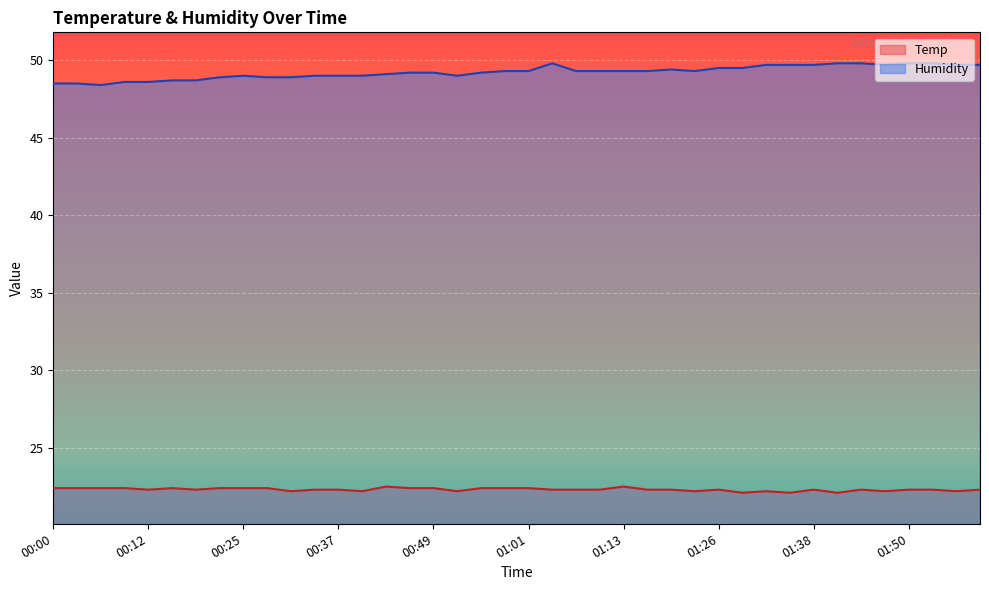

Reading right to left, what are all the values shown in this chart?

Temp: 01:59=22.3	01:56=22.2	01:53=22.3	01:50=22.3	01:47=22.2	01:44=22.3	01:41=22.1	01:38=22.3	01:35=22.1	01:32=22.2	01:29=22.1	01:26=22.3	01:23=22.2	01:19=22.3	01:16=22.3	01:13=22.5	01:10=22.3	01:07=22.3	01:04=22.3	01:01=22.4	00:58=22.4	00:55=22.4	00:52=22.2	00:49=22.4	00:46=22.4	00:43=22.5	00:40=22.2	00:37=22.3	00:34=22.3	00:31=22.2	00:28=22.4	00:25=22.4	00:22=22.4	00:19=22.3	00:16=22.4	00:12=22.3	00:09=22.4	00:06=22.4	00:03=22.4	00:00=22.4
Humidity: 01:59=49.7	01:56=49.7	01:53=49.8	01:50=49.8	01:47=49.7	01:44=49.8	01:41=49.8	01:38=49.7	01:35=49.7	01:32=49.7	01:29=49.5	01:26=49.5	01:23=49.3	01:19=49.4	01:16=49.3	01:13=49.3	01:10=49.3	01:07=49.3	01:04=49.8	01:01=49.3	00:58=49.3	00:55=49.2	00:52=49.0	00:49=49.2	00:46=49.2	00:43=49.1	00:40=49.0	00:37=49.0	00:34=49.0	00:31=48.9	00:28=48.9	00:25=49.0	00:22=48.9	00:19=48.7	00:16=48.7	00:12=48.6	00:09=48.6	00:06=48.4	00:03=48.5	00:00=48.5